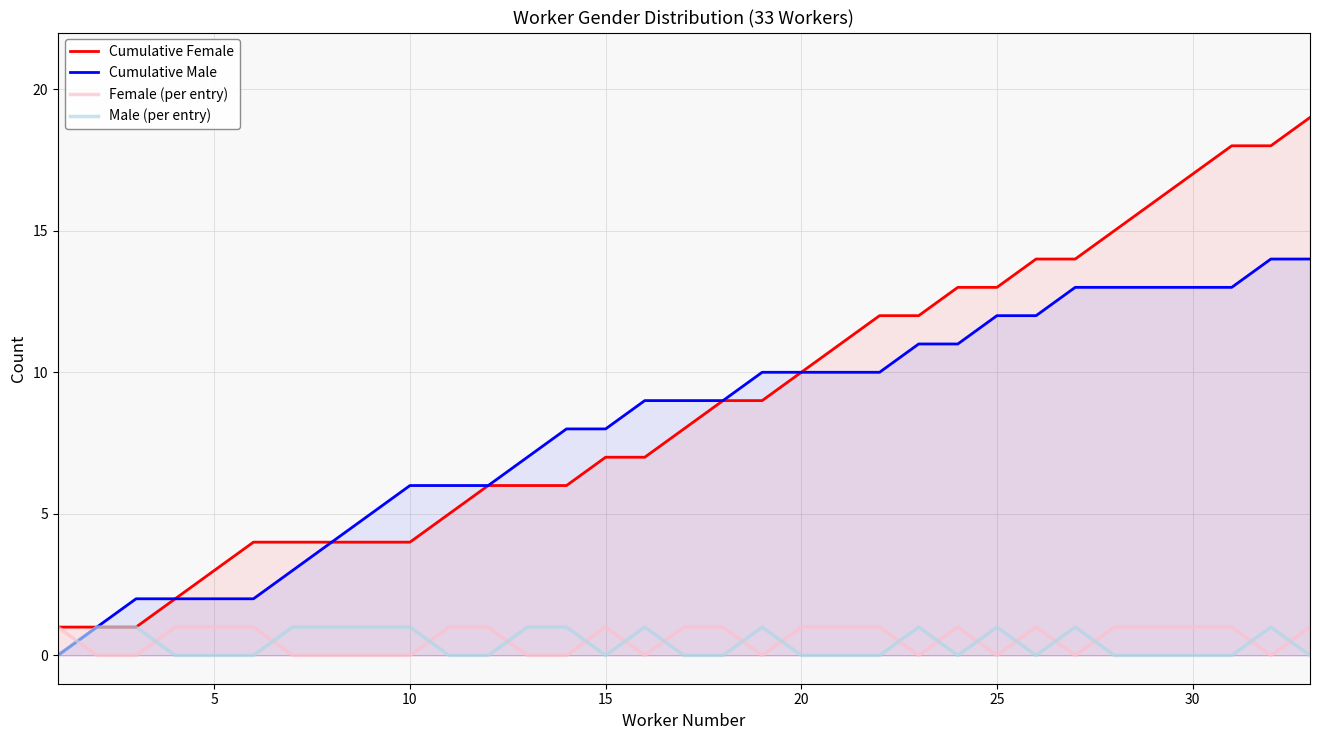

Which series has the largest range (max minus min)?

Cumulative Female